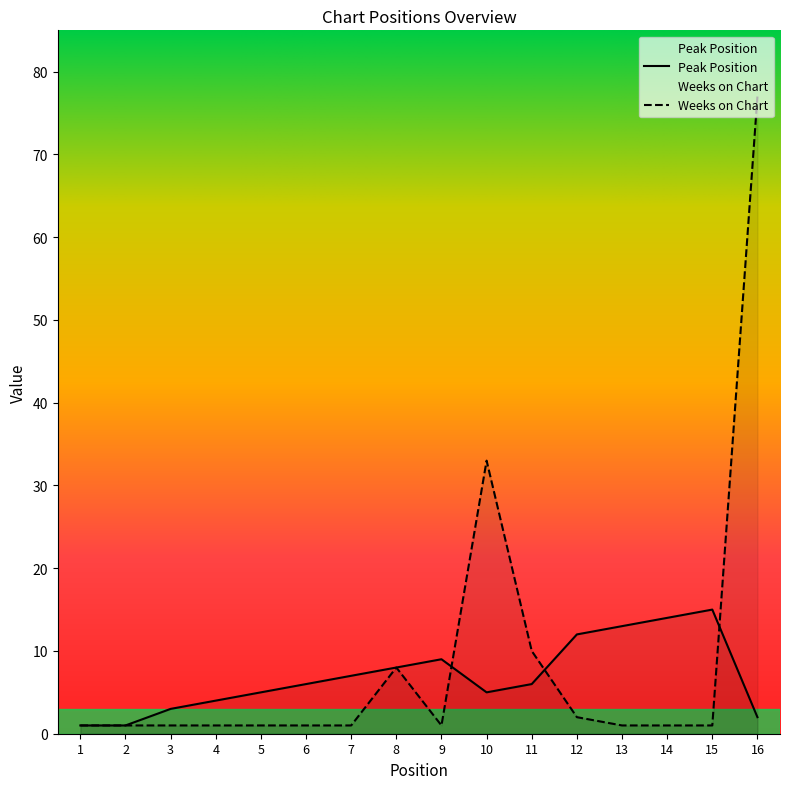

Between 9 and 7, which is larger?

9